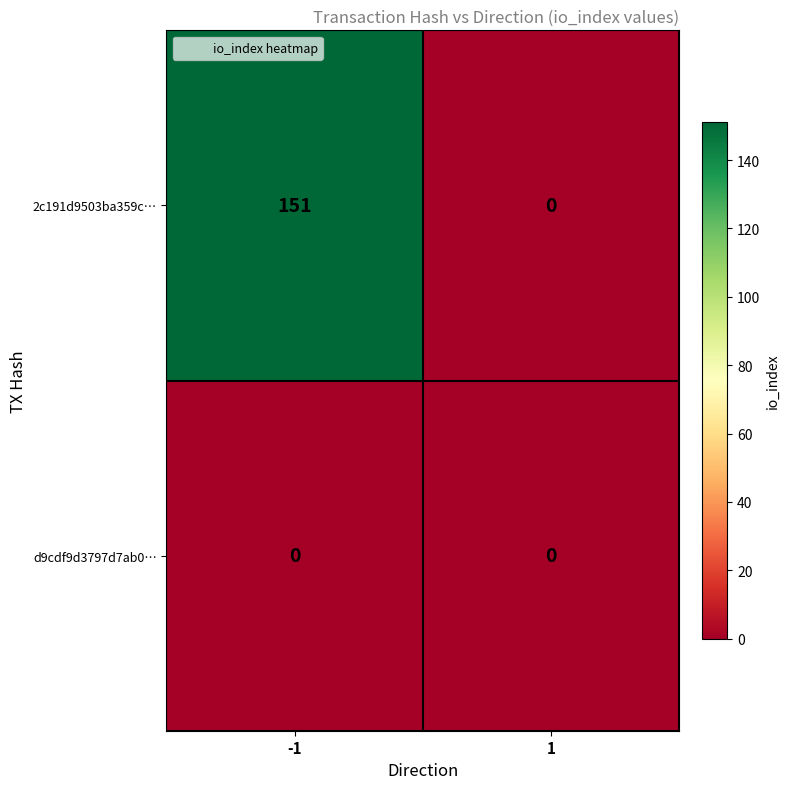

Rank the series at -1 from highest to lowest value.

2c191d9503ba359c…, d9cdf9d3797d7ab0…